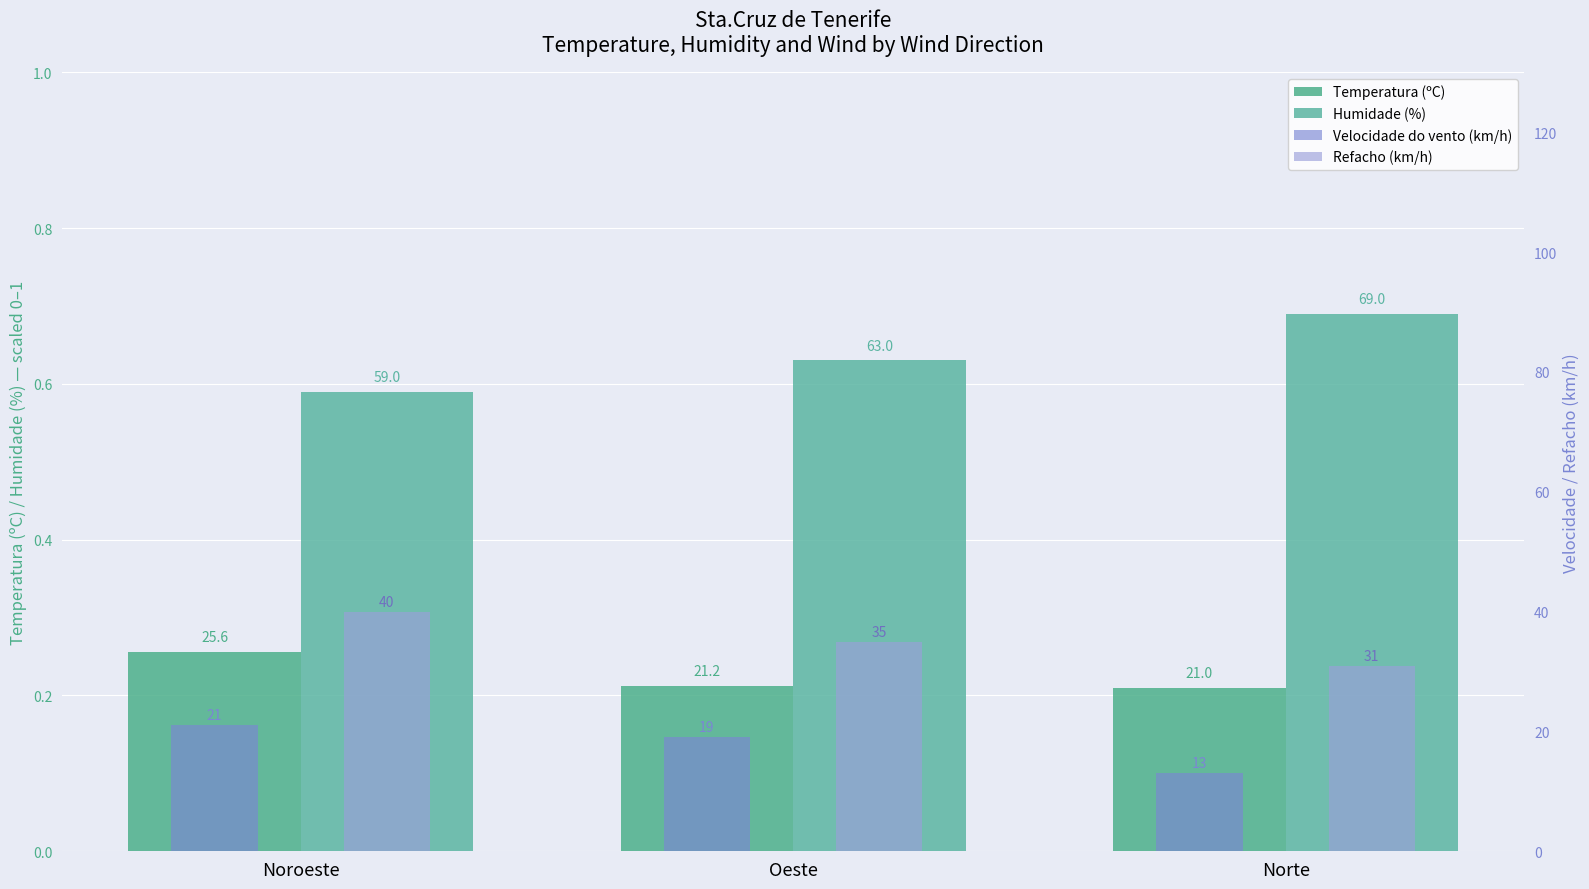

The value of Velocidade do vento (km/h) at Oeste is 27.2. True or false?

False